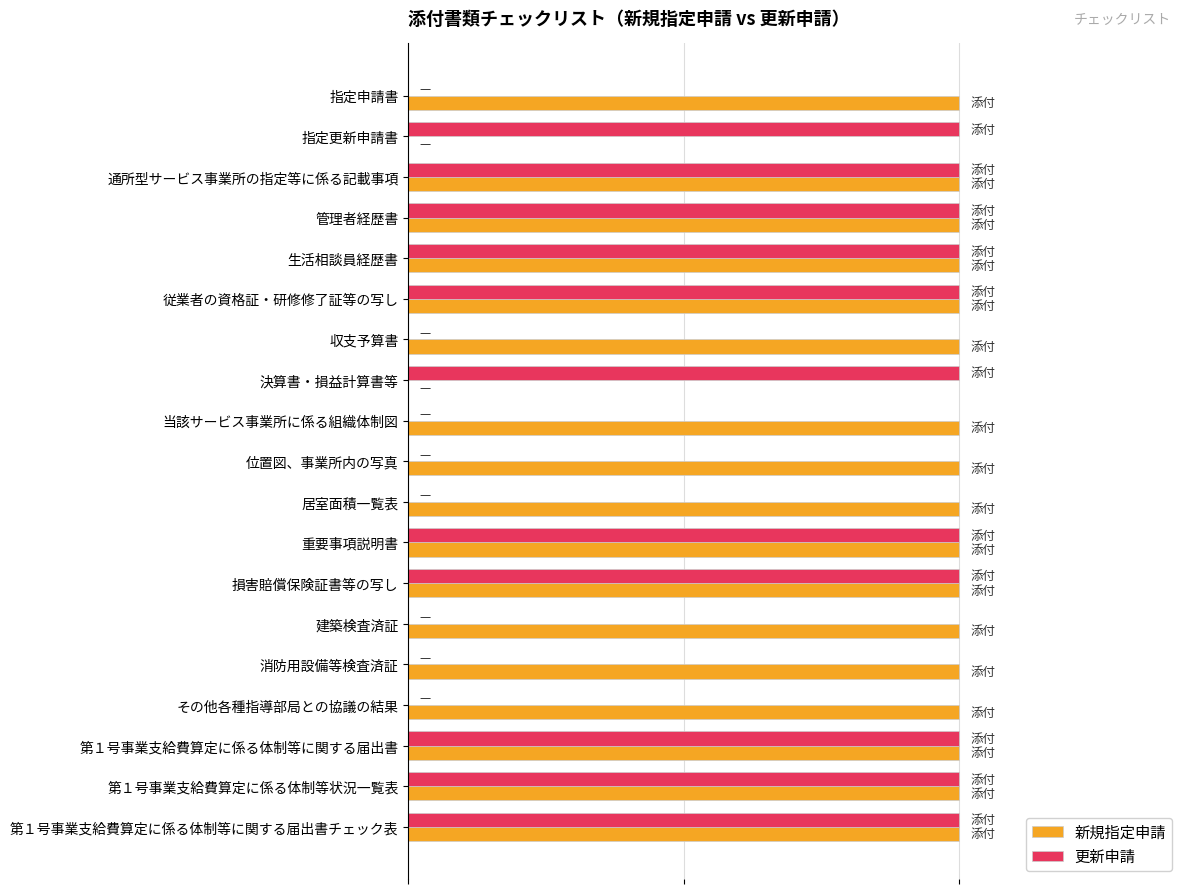

What is the average value of the 更新申請 series?

1